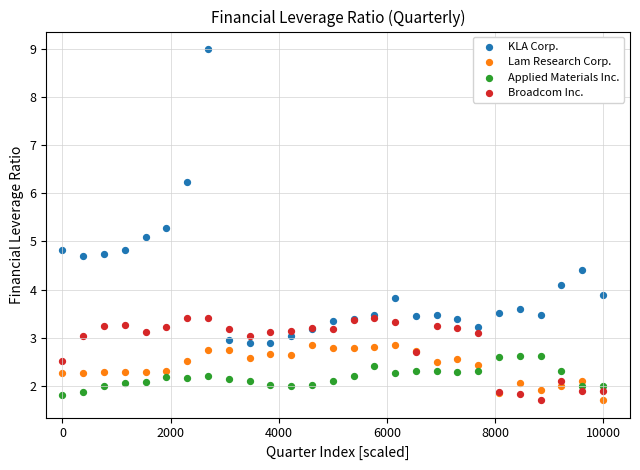

Which series has the widest spread of Y values?

KLA Corp.